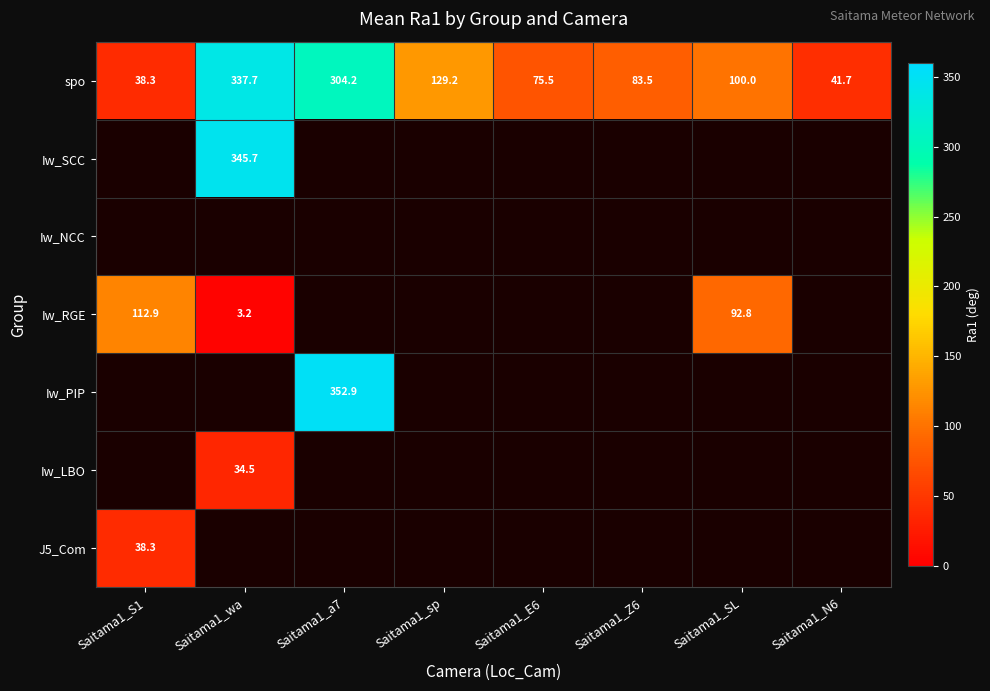

Reading left to right, list all the values displayed in this chart.

Saitama1_S1: spo=38.3	Iw_SCC=0.0	Iw_NCC=0.0	Iw_RGE=112.9	Iw_PIP=0.0	Iw_LBO=0.0	J5_Com=38.3
Saitama1_wa: spo=337.7	Iw_SCC=345.7	Iw_NCC=0.0	Iw_RGE=3.2	Iw_PIP=0.0	Iw_LBO=34.5	J5_Com=0.0
Saitama1_a7: spo=304.2	Iw_SCC=0.0	Iw_NCC=0.0	Iw_RGE=0.0	Iw_PIP=352.9	Iw_LBO=0.0	J5_Com=0.0
Saitama1_sp: spo=129.2	Iw_SCC=0.0	Iw_NCC=0.0	Iw_RGE=0.0	Iw_PIP=0.0	Iw_LBO=0.0	J5_Com=0.0
Saitama1_E6: spo=75.5	Iw_SCC=0.0	Iw_NCC=0.0	Iw_RGE=0.0	Iw_PIP=0.0	Iw_LBO=0.0	J5_Com=0.0
Saitama1_Z6: spo=83.5	Iw_SCC=0.0	Iw_NCC=0.0	Iw_RGE=0.0	Iw_PIP=0.0	Iw_LBO=0.0	J5_Com=0.0
Saitama1_SL: spo=100.0	Iw_SCC=0.0	Iw_NCC=0.0	Iw_RGE=92.8	Iw_PIP=0.0	Iw_LBO=0.0	J5_Com=0.0
Saitama1_N6: spo=41.7	Iw_SCC=0.0	Iw_NCC=0.0	Iw_RGE=0.0	Iw_PIP=0.0	Iw_LBO=0.0	J5_Com=0.0